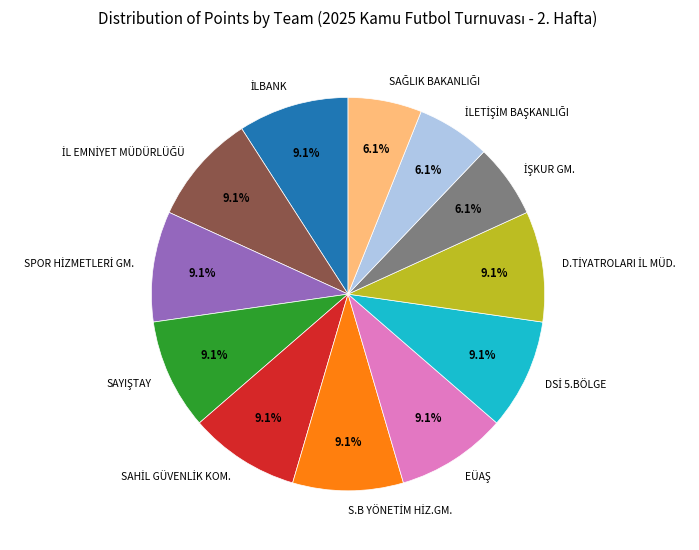

How many segments does this pie chart have?

12